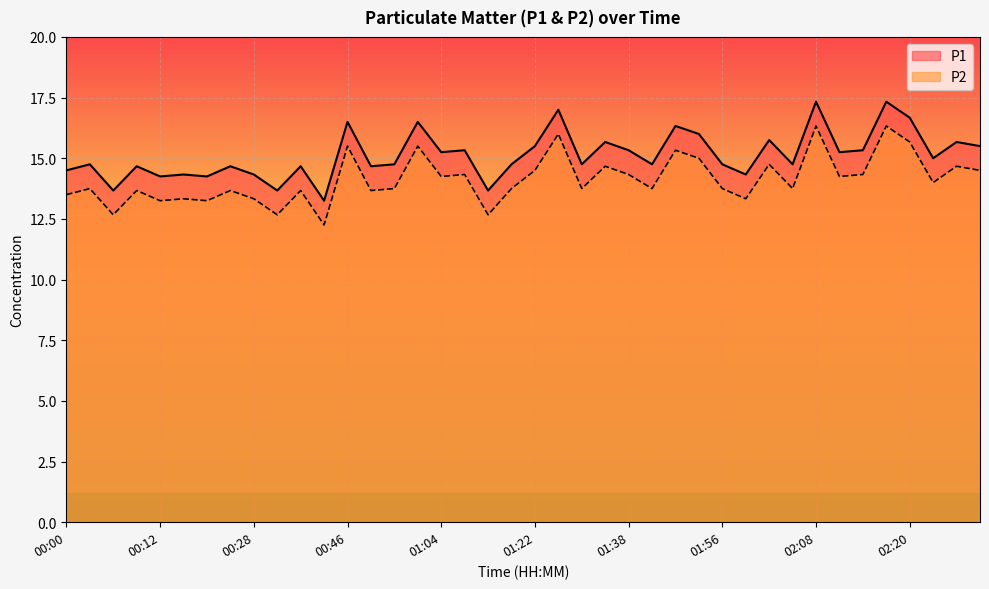

What is the value of the P1 point at the 4th from the left?

14.7